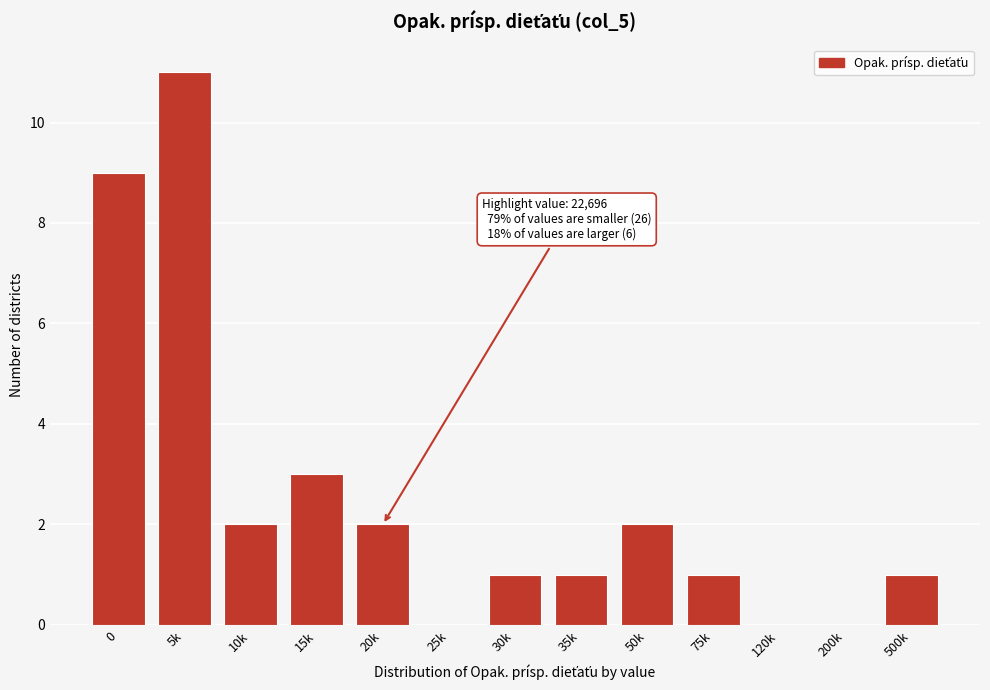

Reading left to right, extract all data points from this chart.

0=9	5k=11	10k=2	15k=3	20k=2	25k=0	30k=1	35k=1	50k=2	75k=1	120k=0	200k=0	500k=1